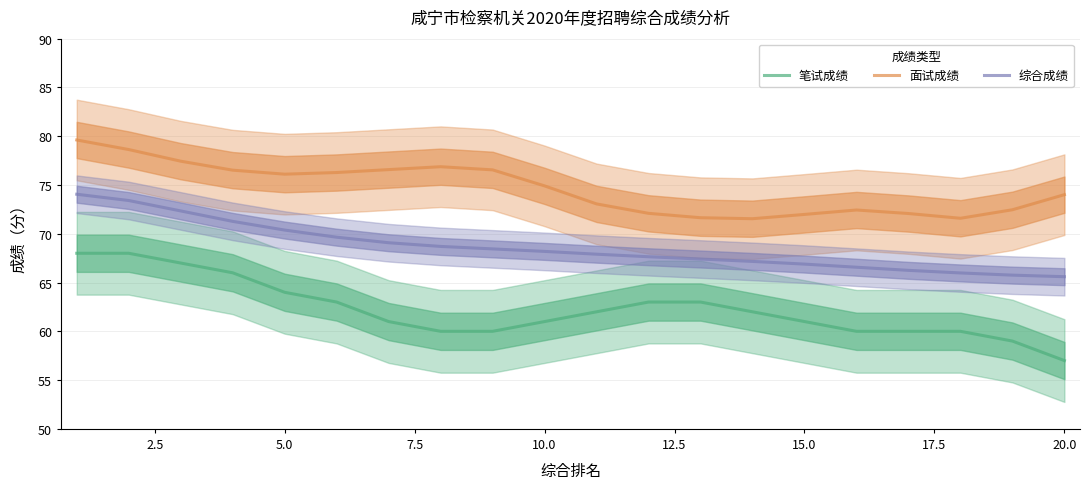

True or false: 面试成绩 and 笔试成绩 intersect in this chart.

False